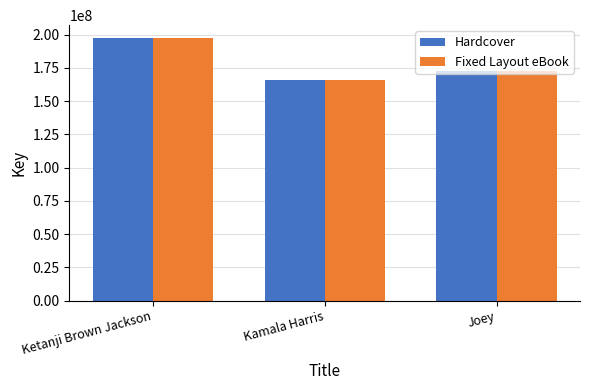

What is the maximum value shown in the chart?

197340591